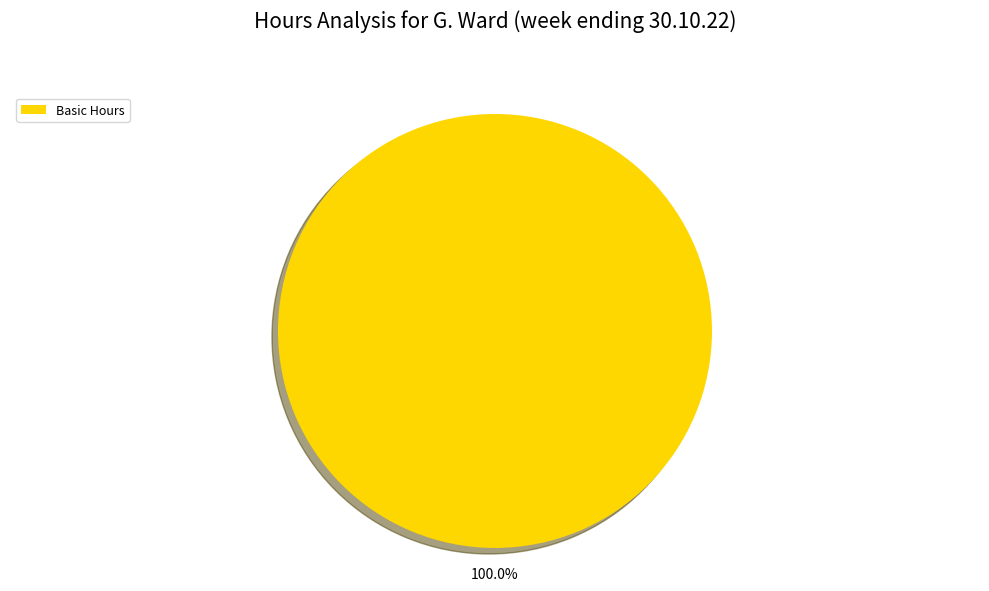

Is there any slice that represents more than half of the pie?

Yes